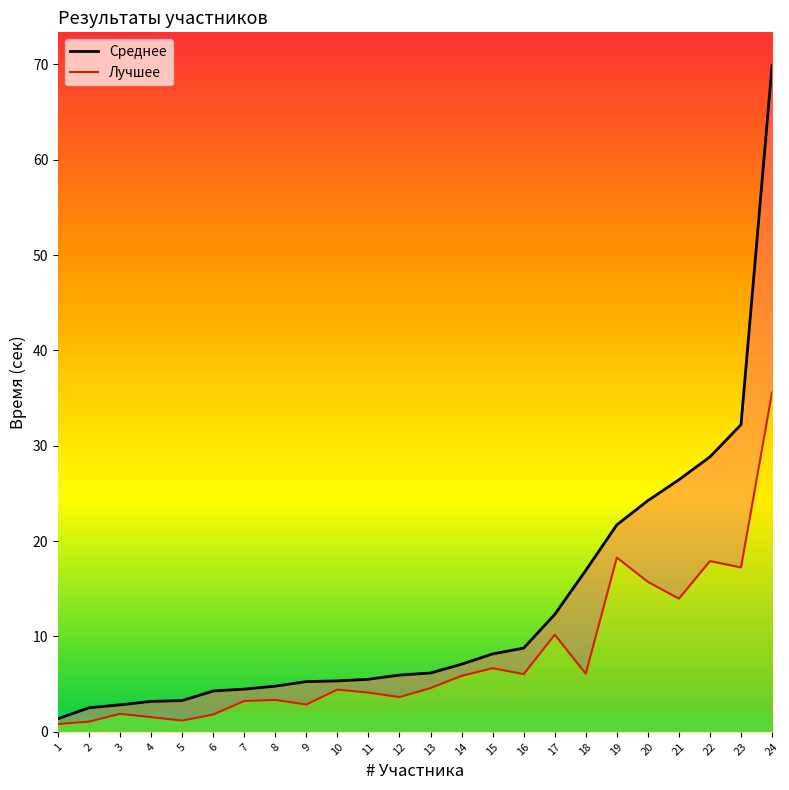

Reading left to right, what are all the values shown in this chart?

Среднее: 1=1.4	2=2.5	3=2.8	4=3.2	5=3.3	6=4.3	7=4.5	8=4.8	9=5.3	10=5.3	11=5.5	12=6.0	13=6.2	14=7.1	15=8.2	16=8.8	17=12.3	18=16.9	19=21.7	20=24.2	21=26.4	22=28.8	23=32.2	24=69.9
Лучшее: 1=0.8	2=1.1	3=1.9	4=1.5	5=1.2	6=1.8	7=3.2	8=3.3	9=2.9	10=4.4	11=4.1	12=3.6	13=4.6	14=5.9	15=6.7	16=6.0	17=10.2	18=6.1	19=18.3	20=15.7	21=14.0	22=17.9	23=17.2	24=35.6